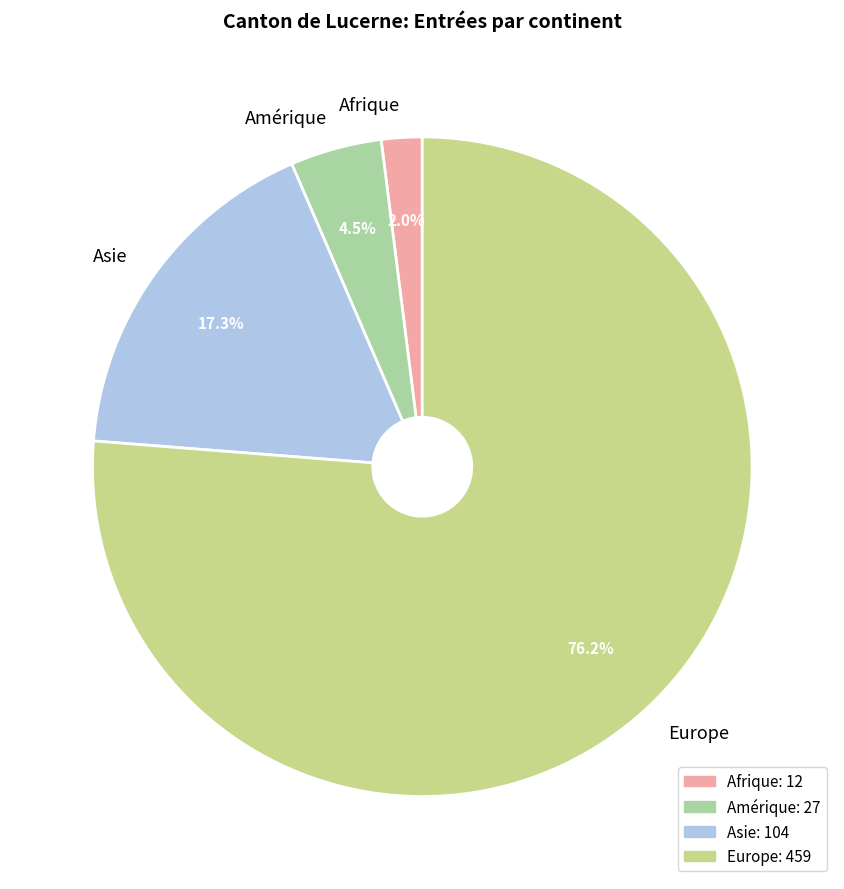

Is Europe the majority of the pie?

Yes